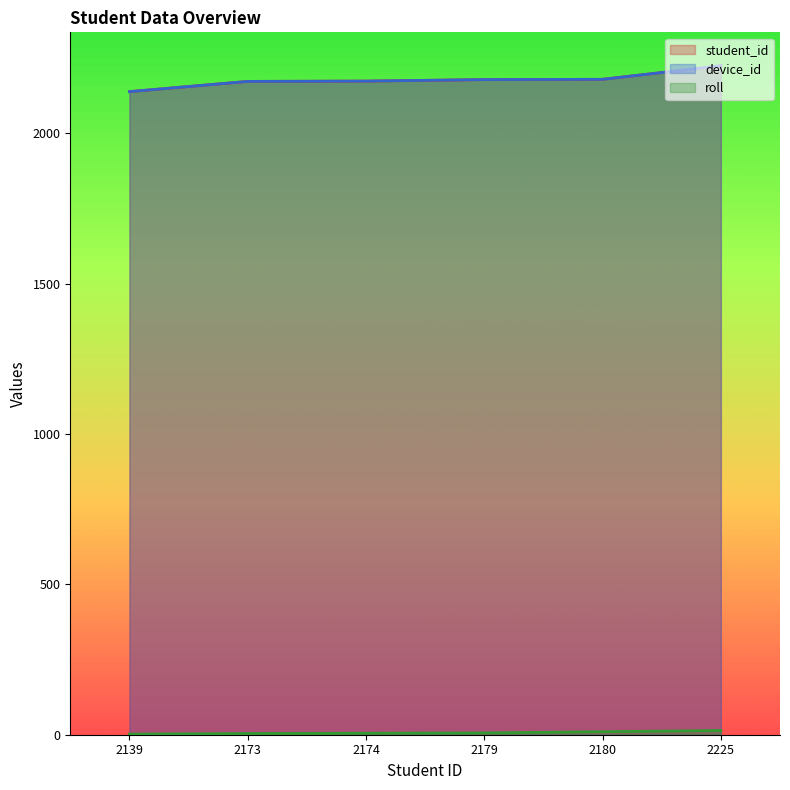

Is it true that device_id equals 2174 at 2174?

True